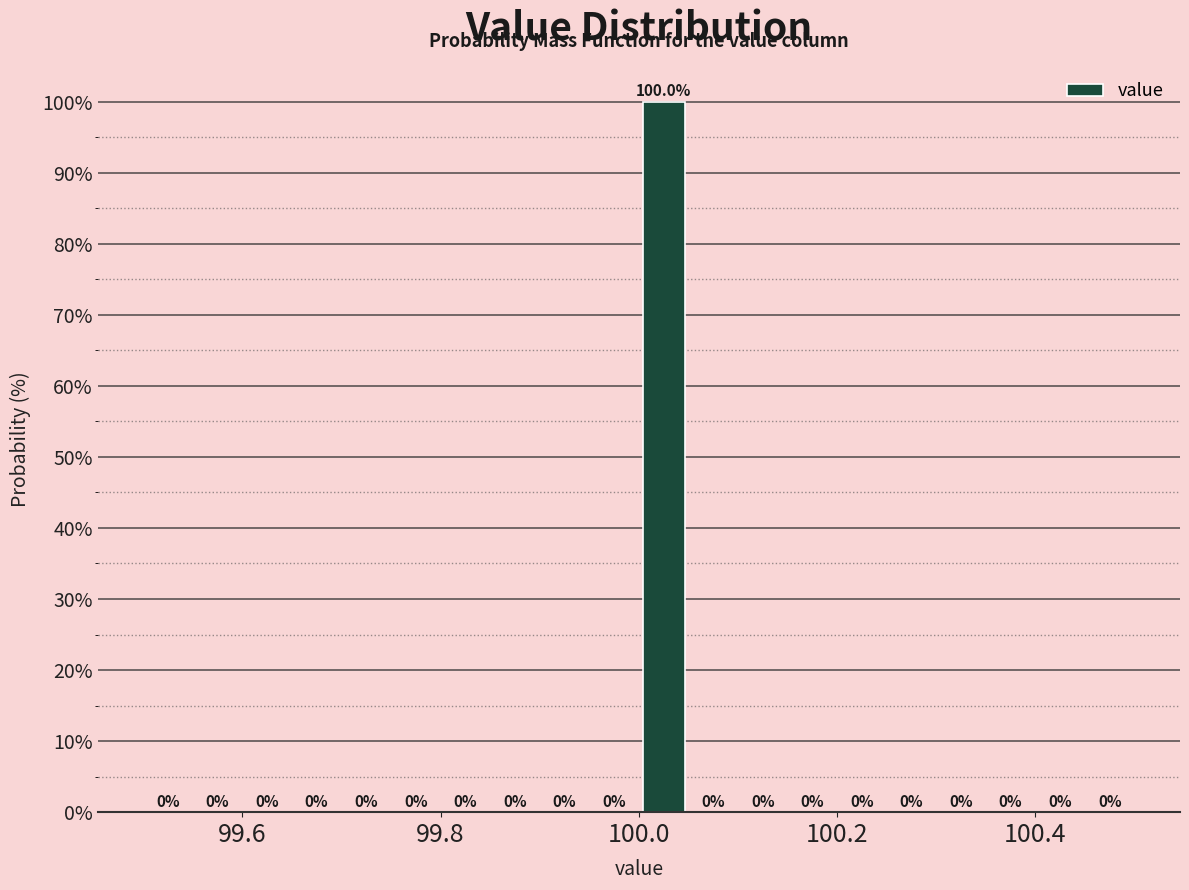

Around what value on the x-axis is the tallest bar? Give the approximate position of its centre, as read against the axis.

100.02